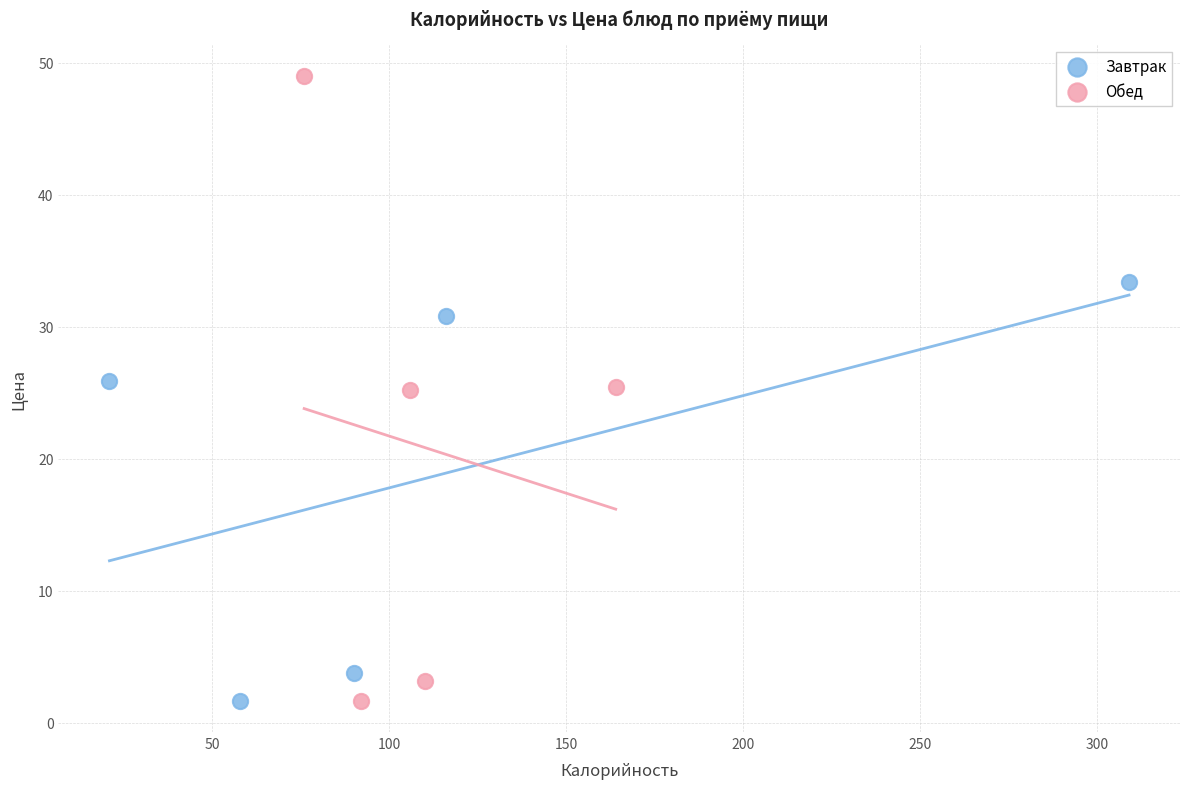

Which series contains the highest Y value?

Обед